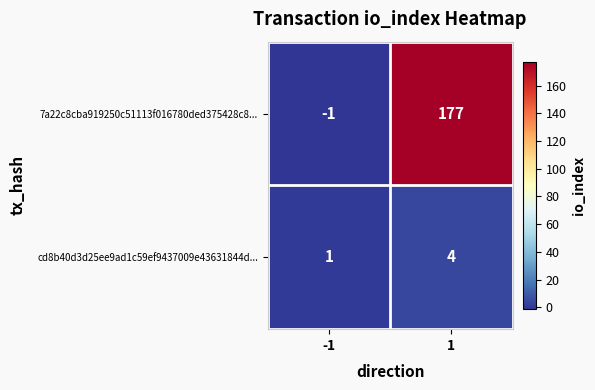

What is the sum of the cd8b40d3d25ee9ad1c59ef9437009e43631844d... values at 1 and -1?

5